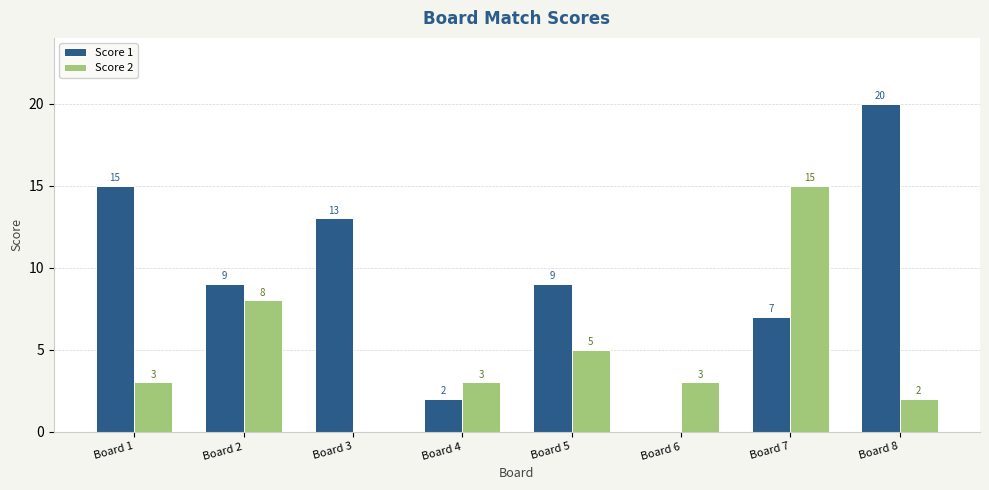

Which series has the largest total across all categories?

Score 1